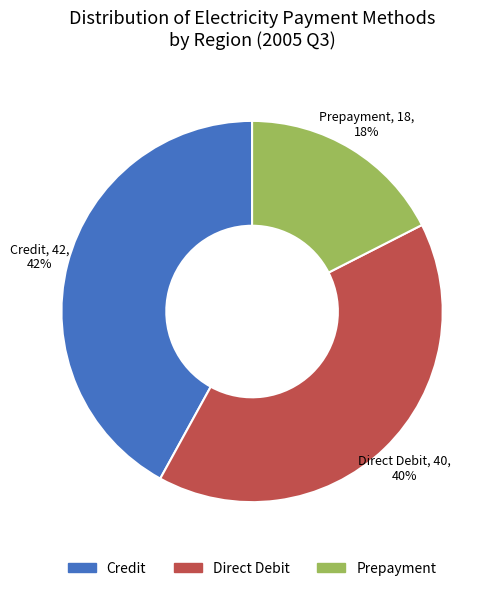

To the nearest percent, what is the difference between the largest and smallest slice percentages?

24%